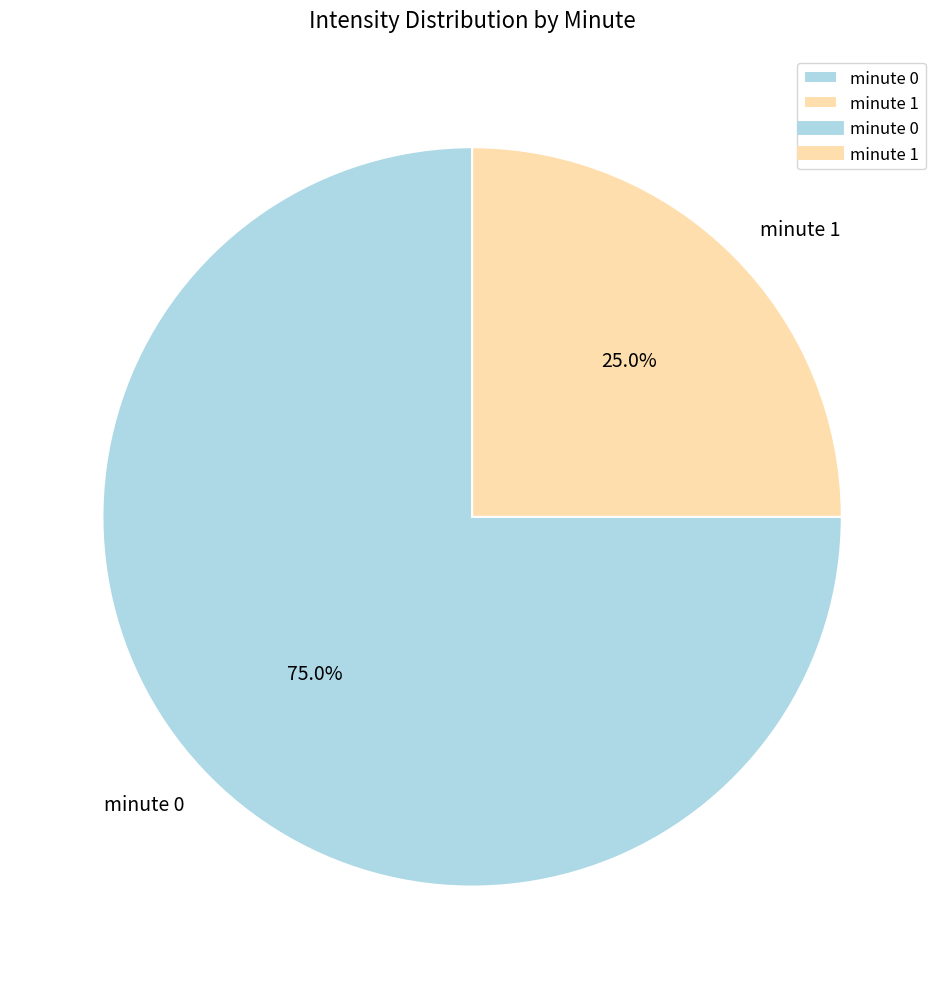

Combined, do minute 0 and minute 1 account for over 50%?

Yes